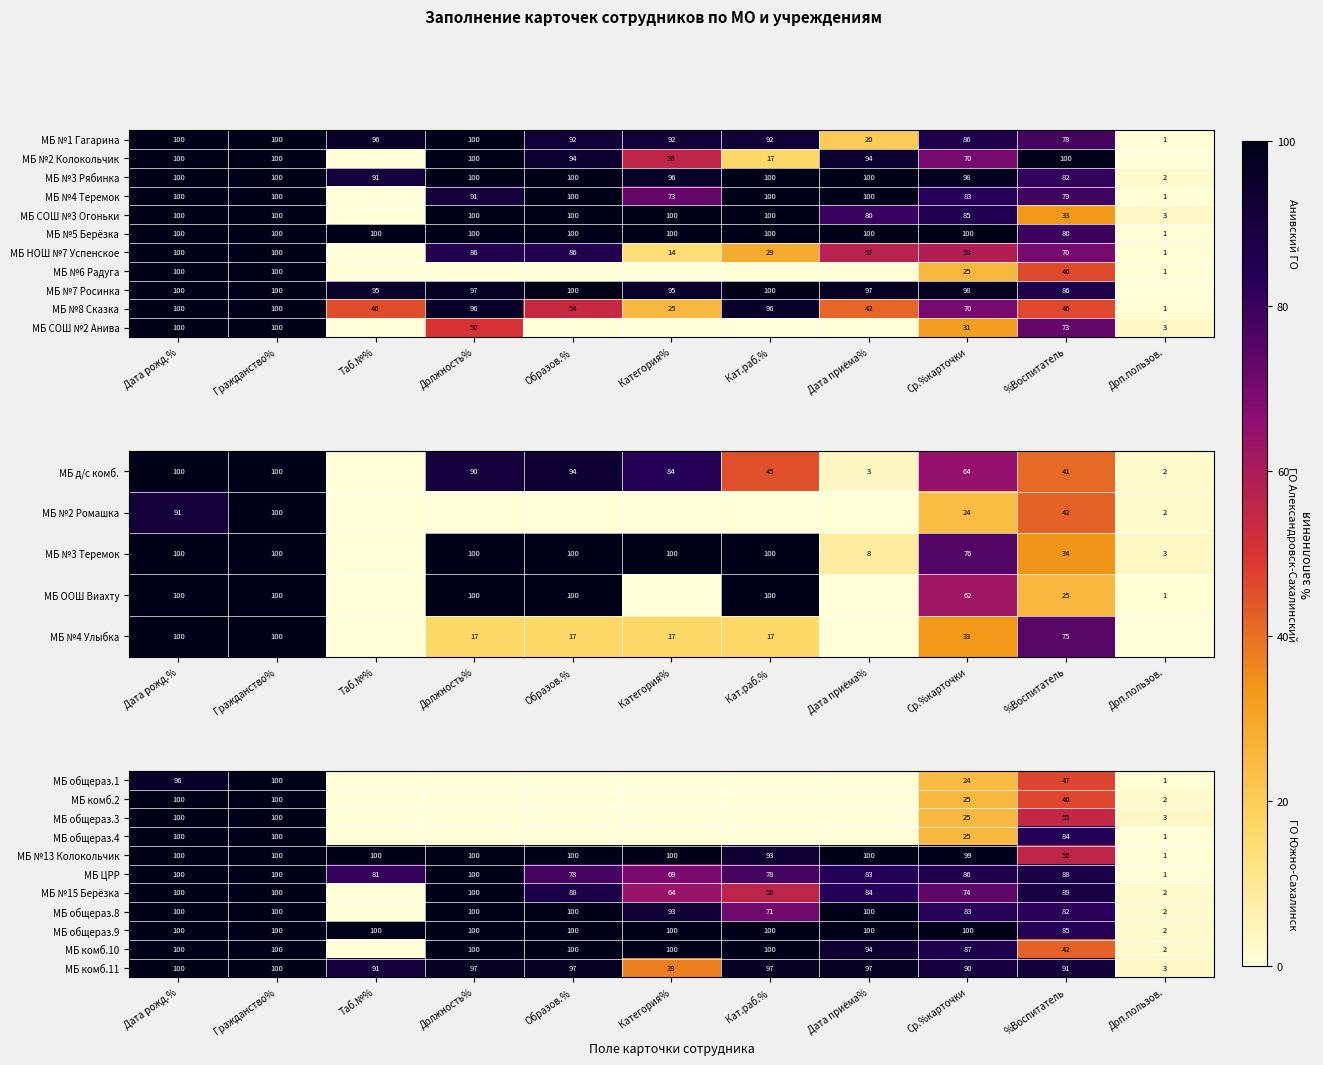

Is the value of МБ ЦРР at Таб.№% greater than the value of МБ №13 Колокольчик at Дата рожд.%?

No